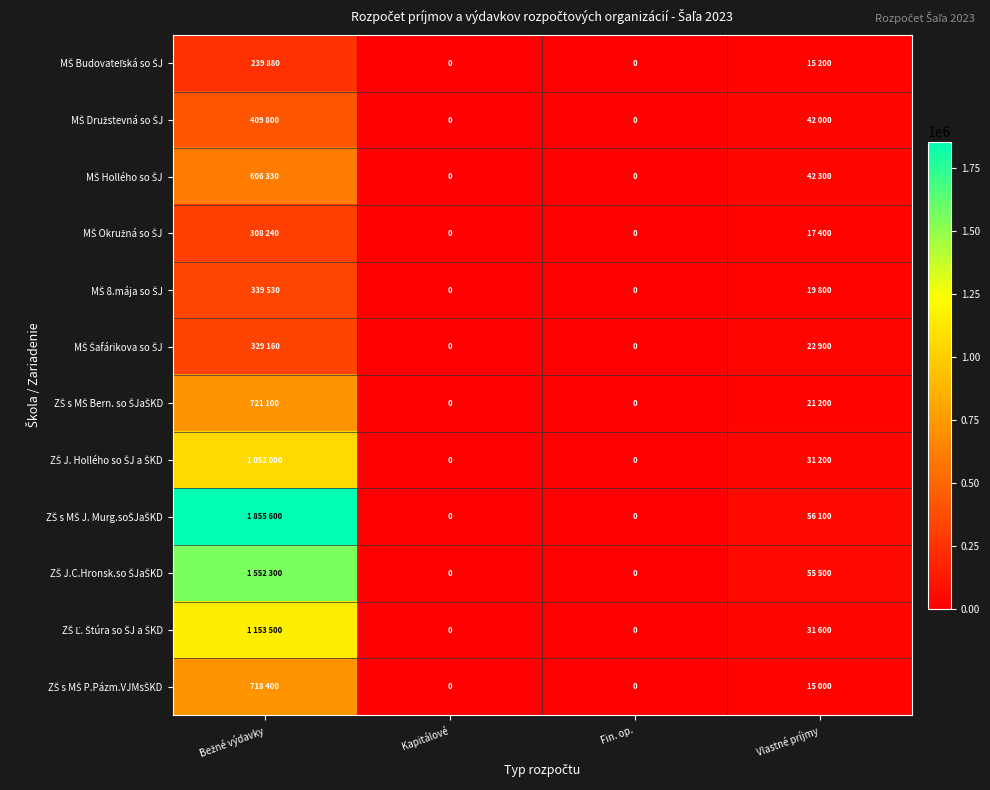

Rank the series at Bežné výdavky from lowest to highest value.

MŠ Budovateľská so ŠJ, MŠ Okružná so ŠJ, MŠ Šafárikova so ŠJ, MŠ 8.mája so ŠJ, MŠ Družstevná so ŠJ, MŠ Hollého so ŠJ, ZŠ s MŠ P.Pázm.VJMsŠKD, ZŠ s MŠ Bern. so ŠJaŠKD, ZŠ J. Hollého so ŠJ a ŠKD, ZŠ Ľ. Štúra so ŠJ a ŠKD, ZŠ J.C.Hronsk.so ŠJaŠKD, ZŠ s MŠ J. Murg.soŠJaŠKD